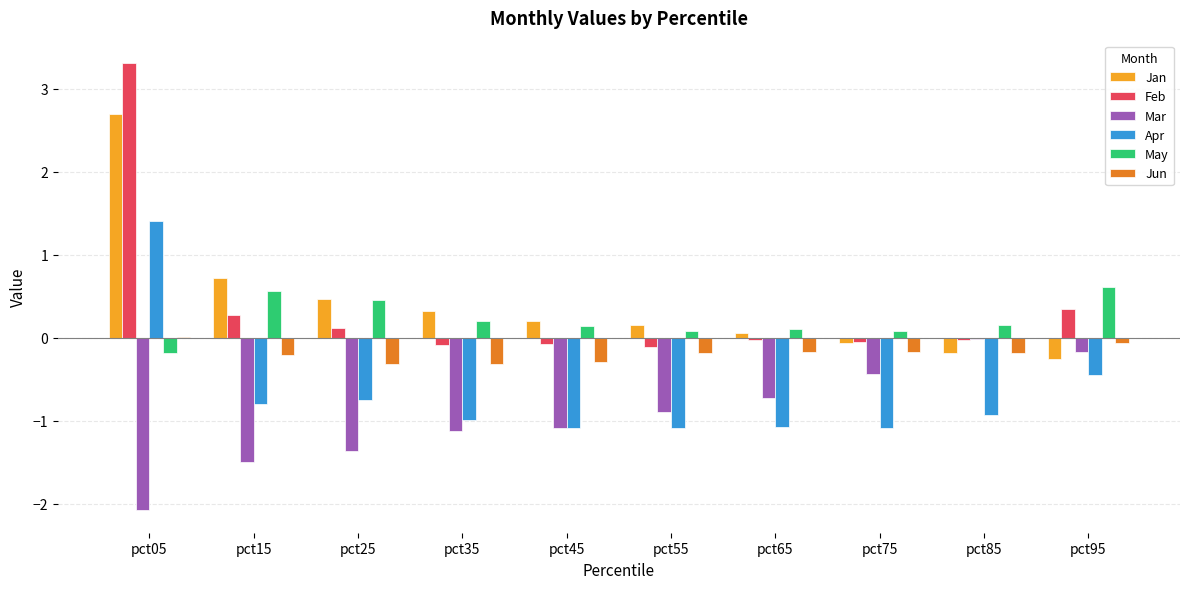

Which category has the highest value in the Jan series?

pct05